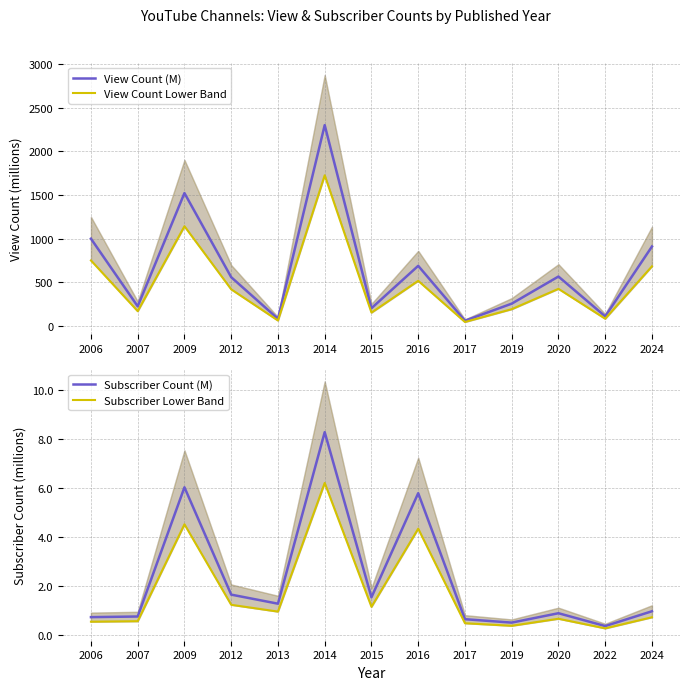

What is the difference between the highest and lowest values at 2017?

57.1